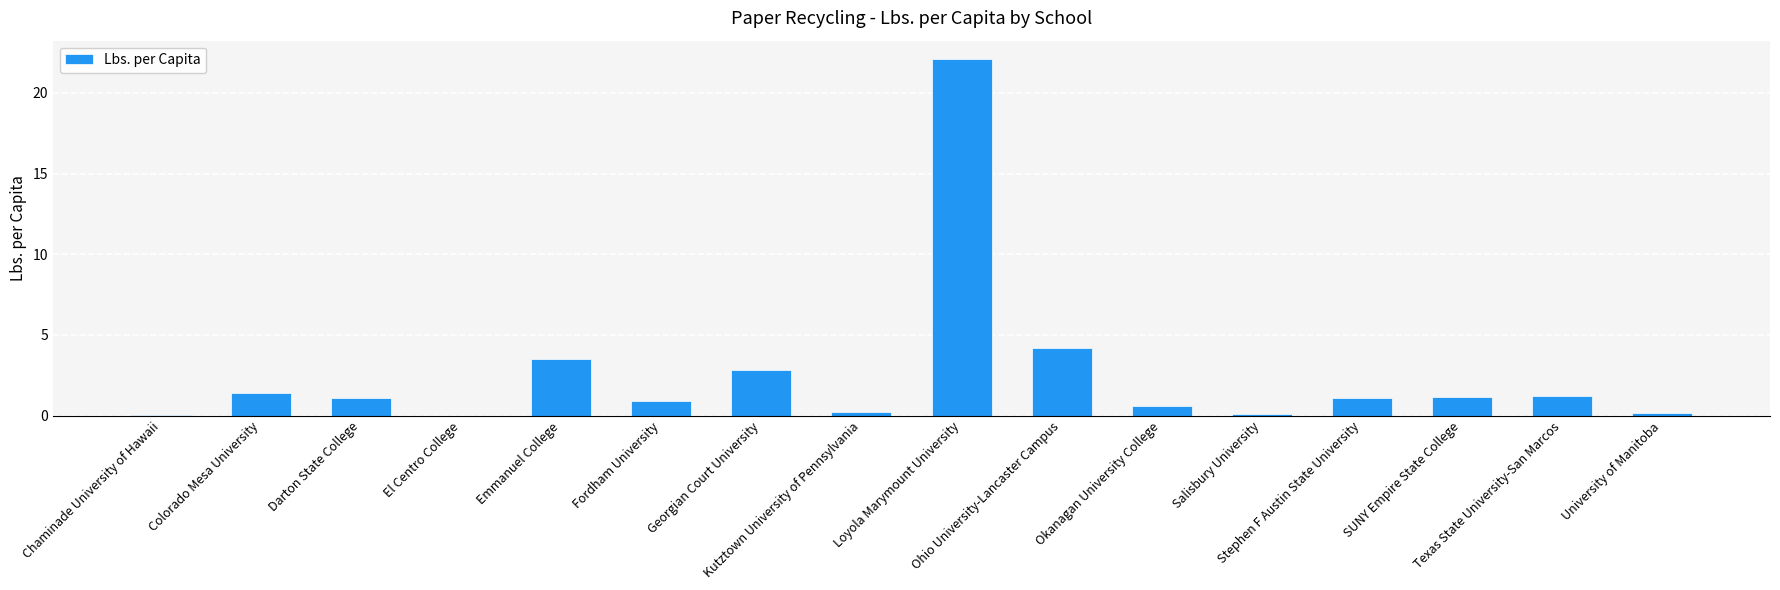

What is the greatest value displayed?

22.1